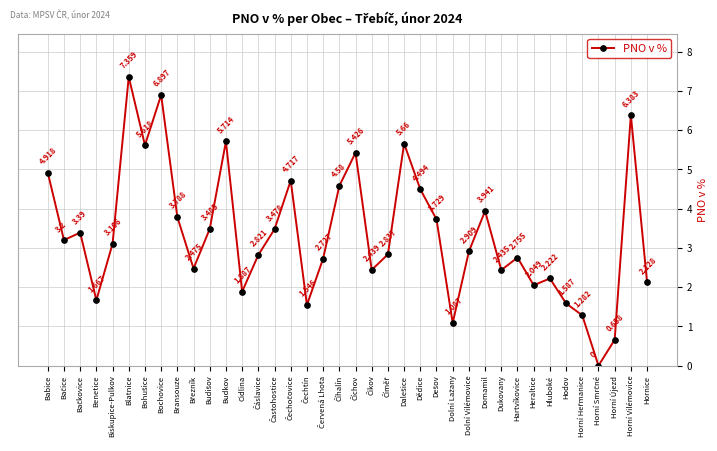

How many values are above zero?

37